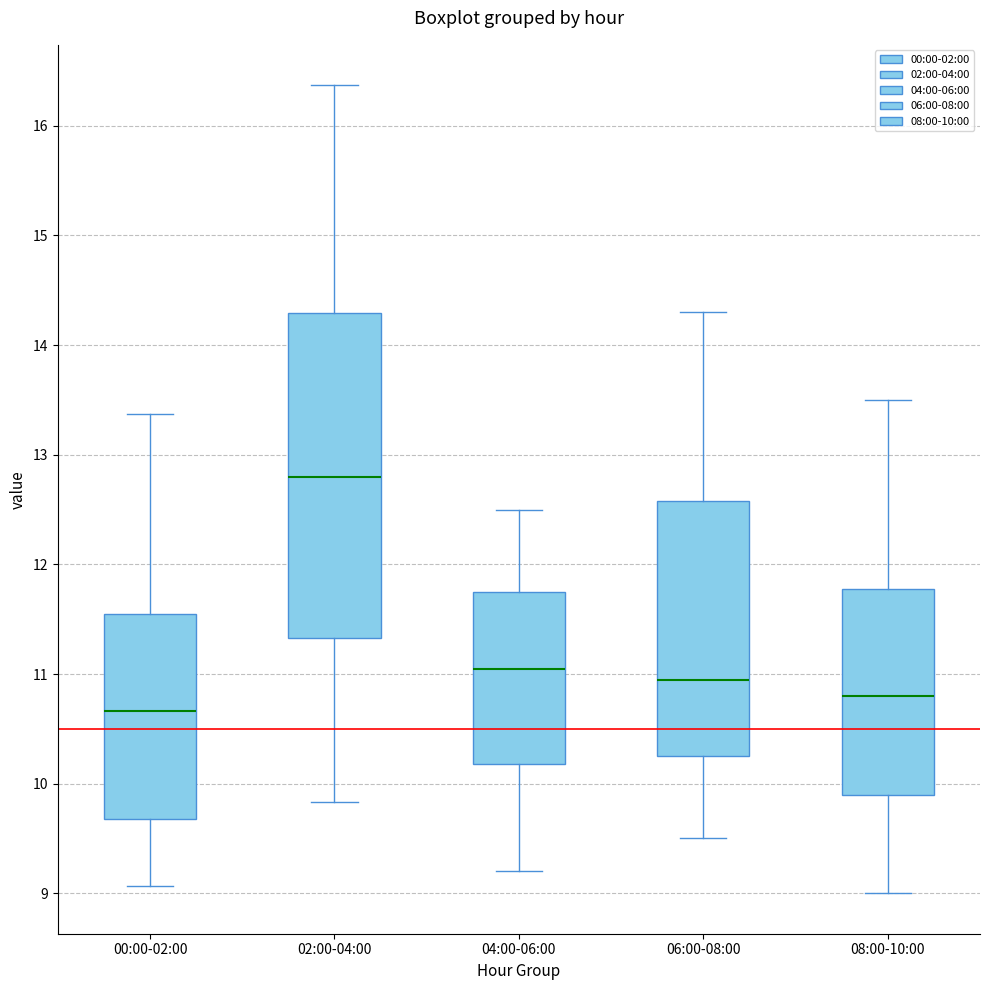

Which box is the tallest, from its lower edge to its upper edge?

02:00-04:00